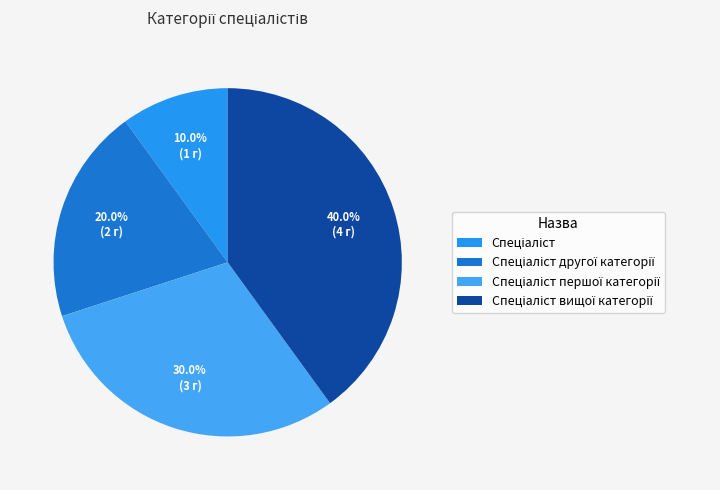

To the nearest percent, what is the combined percentage of Спеціаліст першої категорії and Спеціаліст вищої категорії?

70%